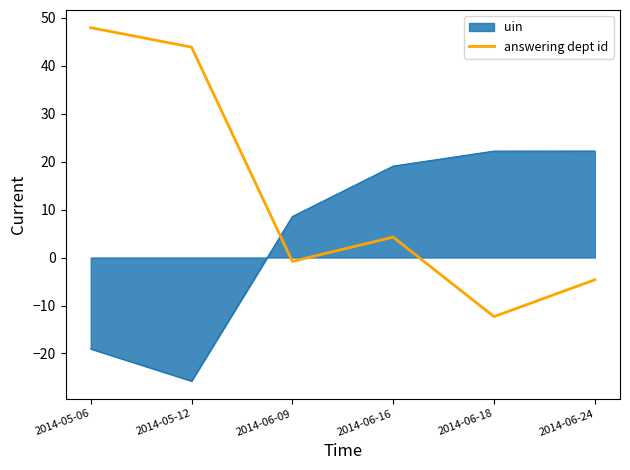

At which label is answering dept id closest to 17?

2014-06-16